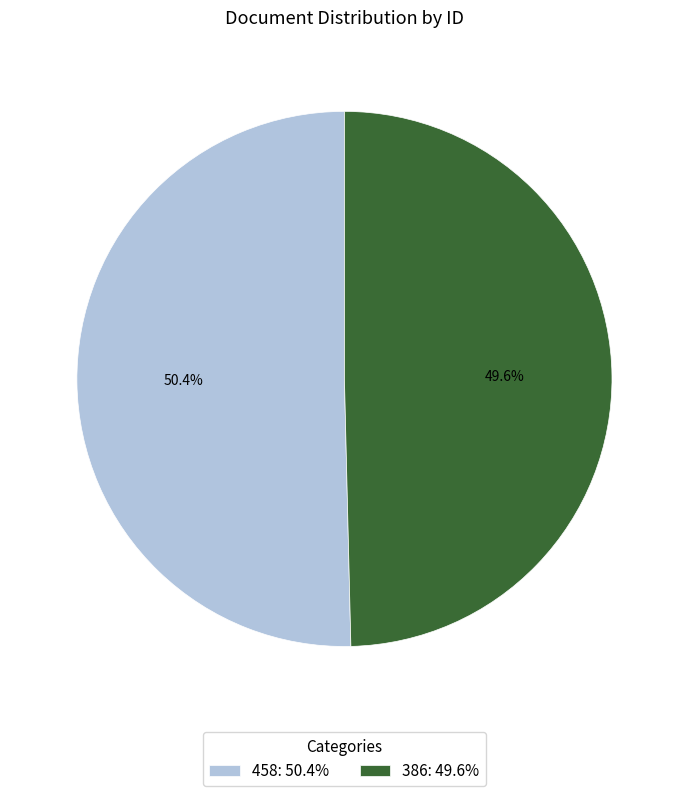

What percentage is the 386 slice, to the nearest percent?

50%